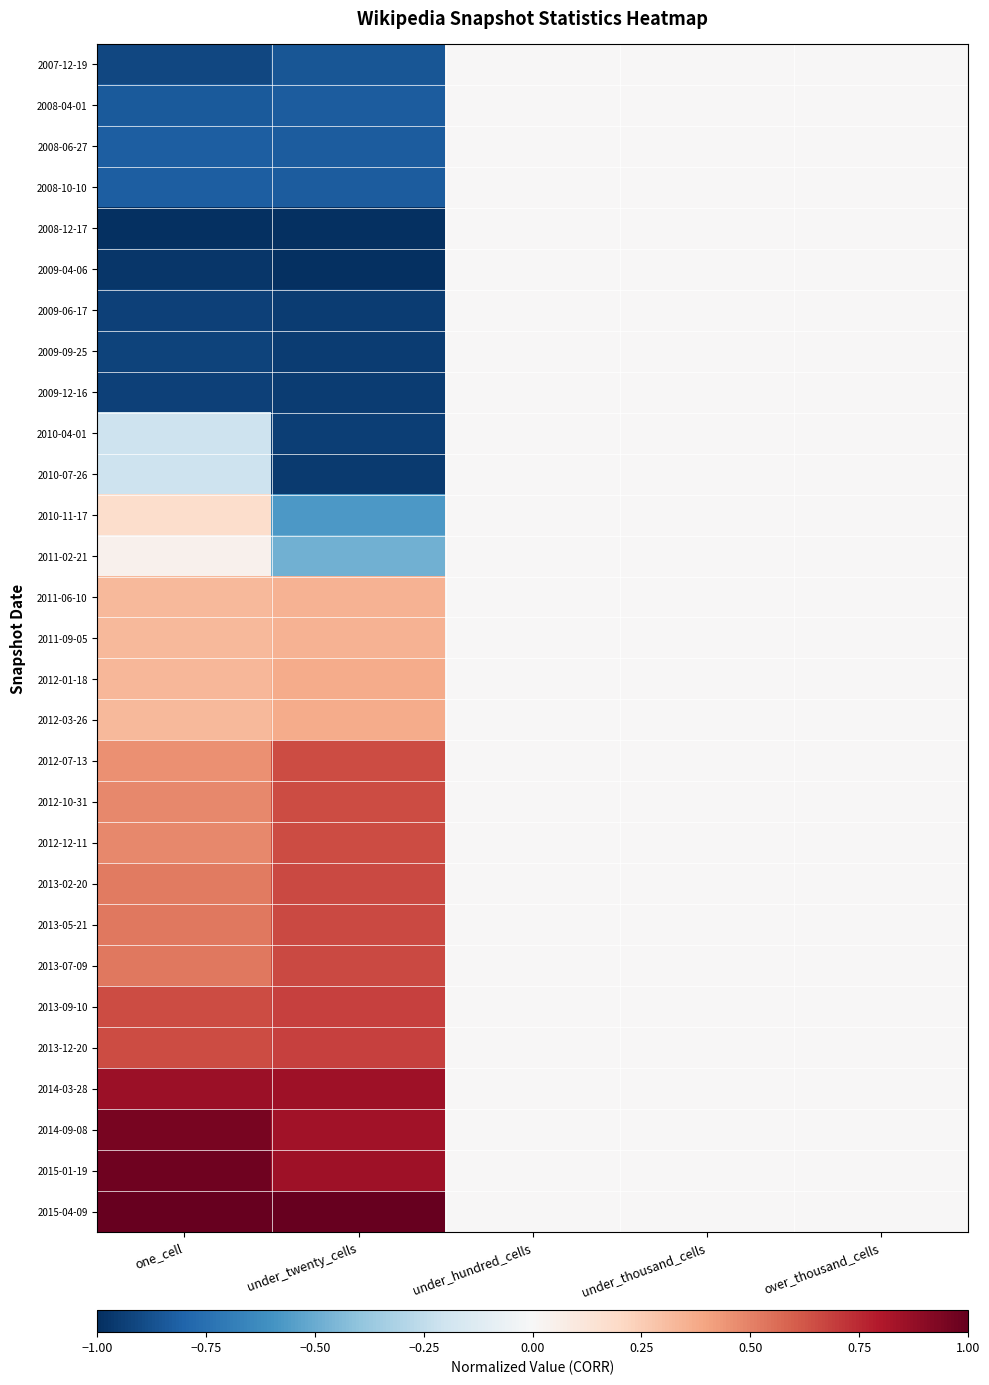

How many data points does each series have?

5